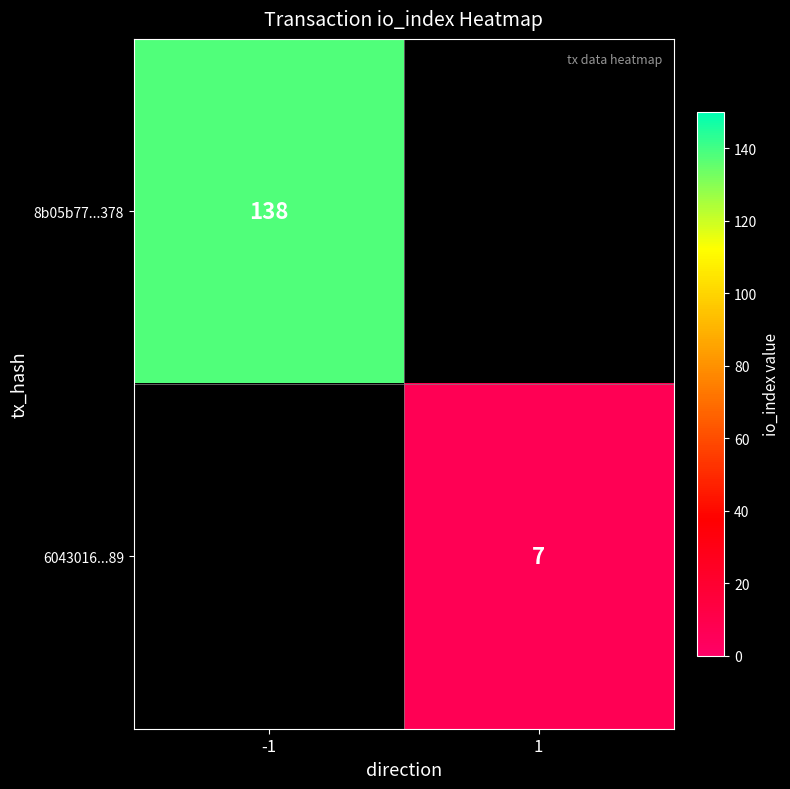

True or false: 8b05b77...378 has a value of 242 at -1.

False